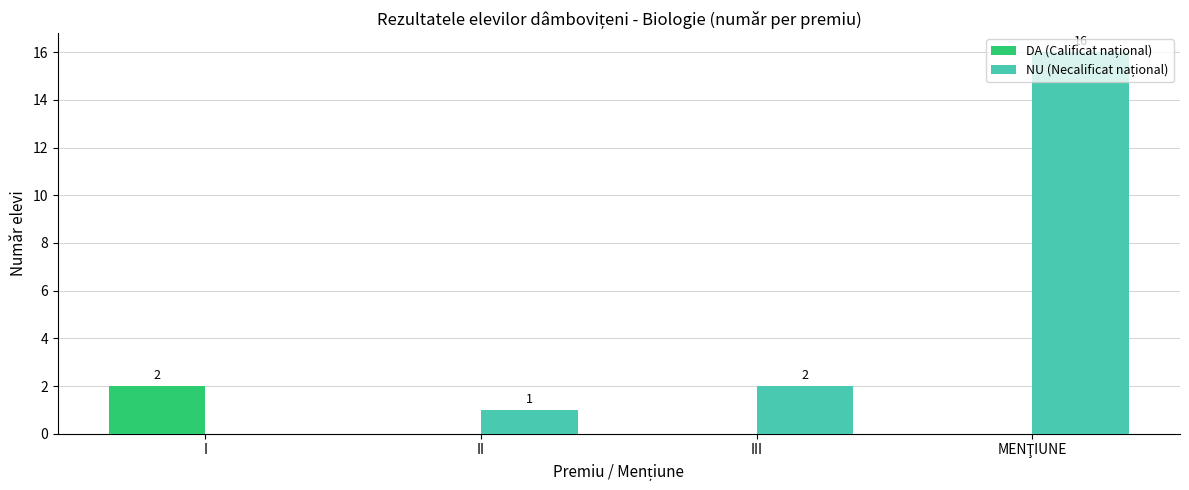

Does the chart contain stacked bars?

No